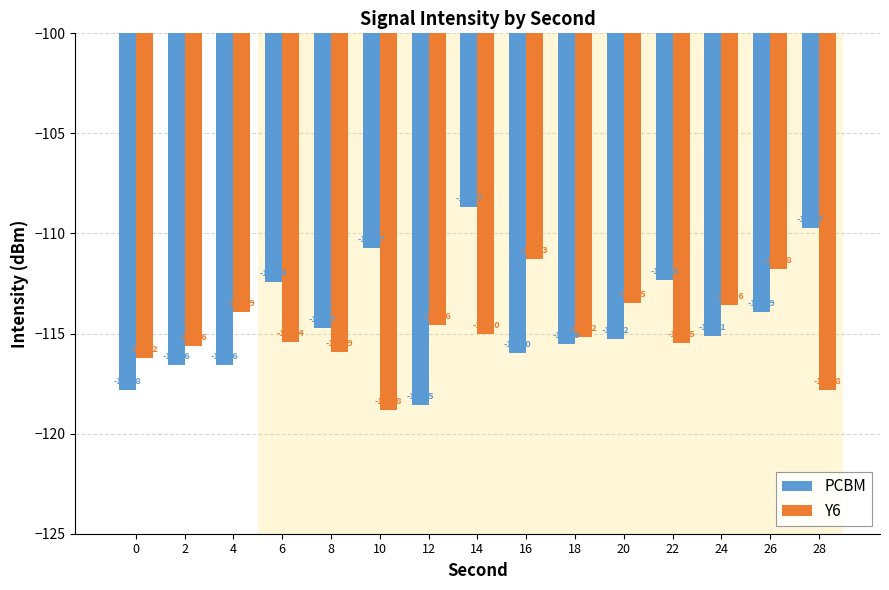

What is the greatest value displayed?

-108.7